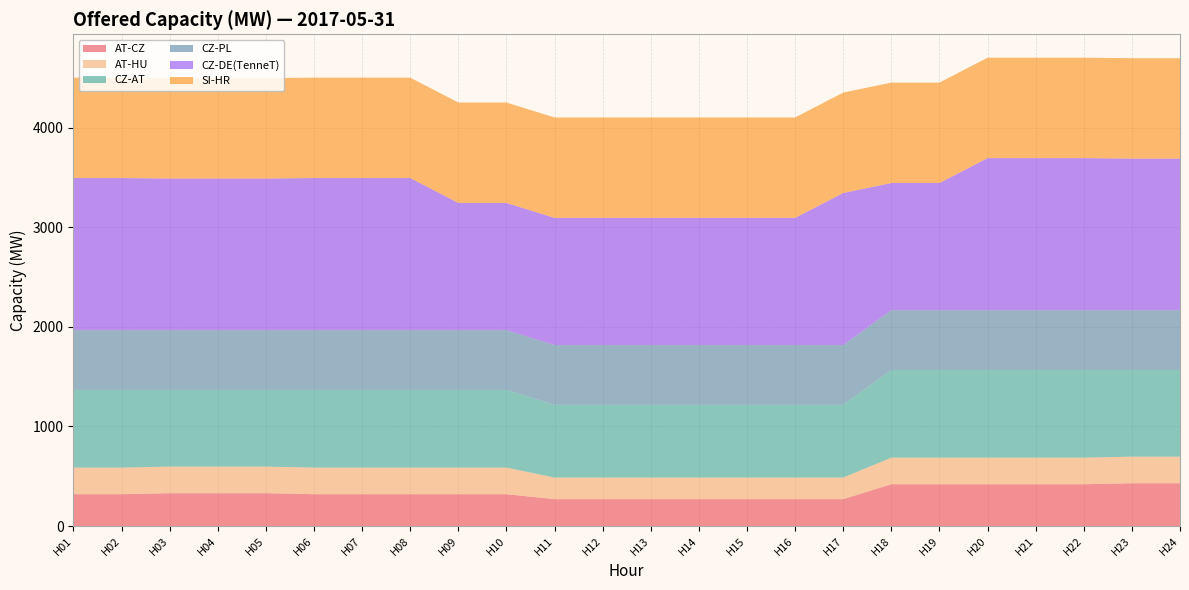

Reading right to left, extract all data points from this chart.

AT-CZ: 430	430	420	420	420	420	420	270	270	270	270	270	270	270	320	320	320	320	320	330	330	330	320	320
AT-HU: 267	267	267	267	267	267	267	217	217	217	217	217	217	217	267	267	267	267	267	267	267	267	267	267
CZ-AT: 870	870	880	880	880	880	880	730	730	730	730	730	730	730	780	780	780	780	780	770	770	770	780	780
CZ-PL: 600	600	600	600	600	600	600	600	600	600	600	600	600	600	600	600	600	600	600	600	600	600	600	600
CZ-DE(TenneT): 1522	1522	1527	1527	1527	1277	1277	1527	1277	1277	1277	1277	1277	1277	1277	1277	1527	1527	1527	1522	1522	1522	1527	1527
SI-HR: 1008	1008	1008	1008	1008	1008	1008	1008	1008	1008	1008	1008	1008	1008	1008	1008	1008	1008	1008	1008	1008	1008	1008	1008